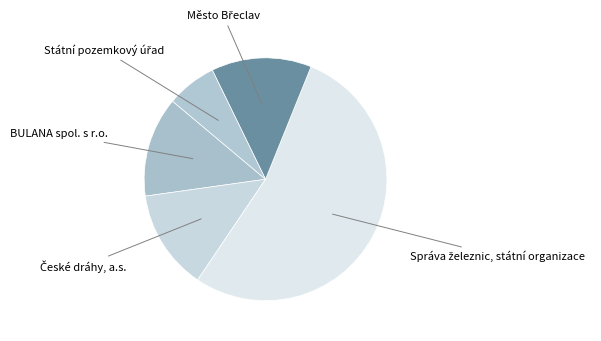

Is there any slice that represents more than half of the pie?

Yes